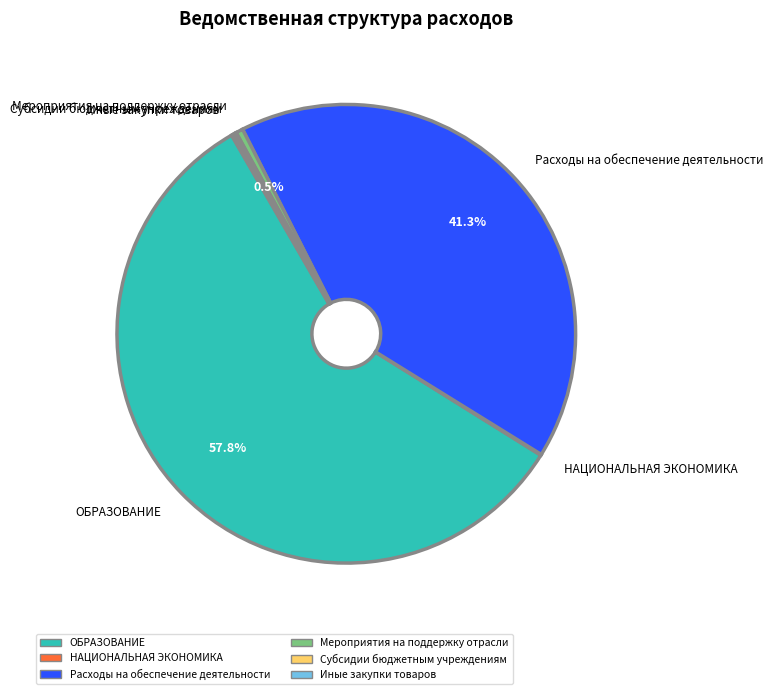

Is there a majority slice in this chart?

Yes